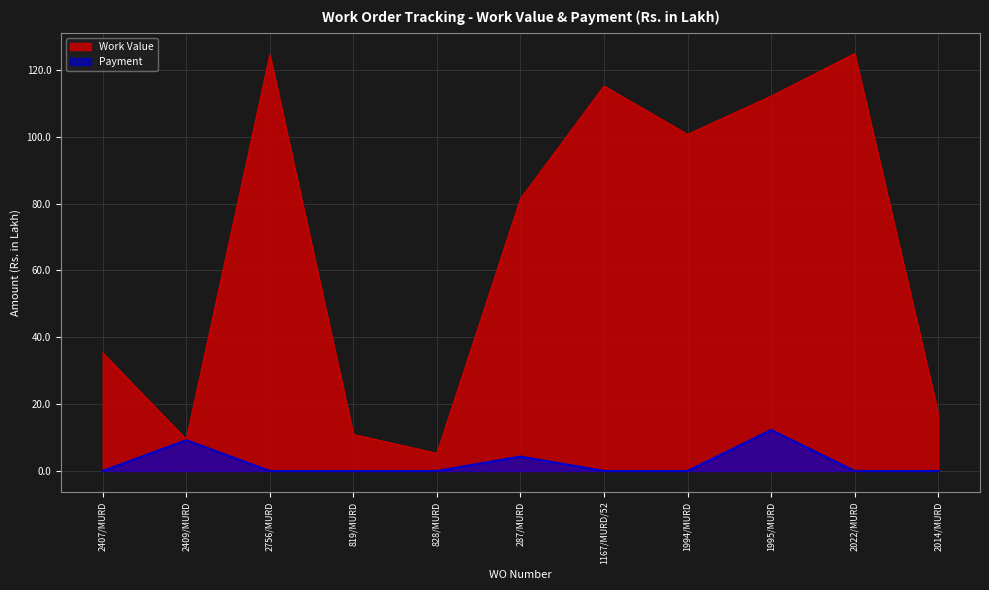

What is the value of the Work Value point at the 1st from the left?

35.3